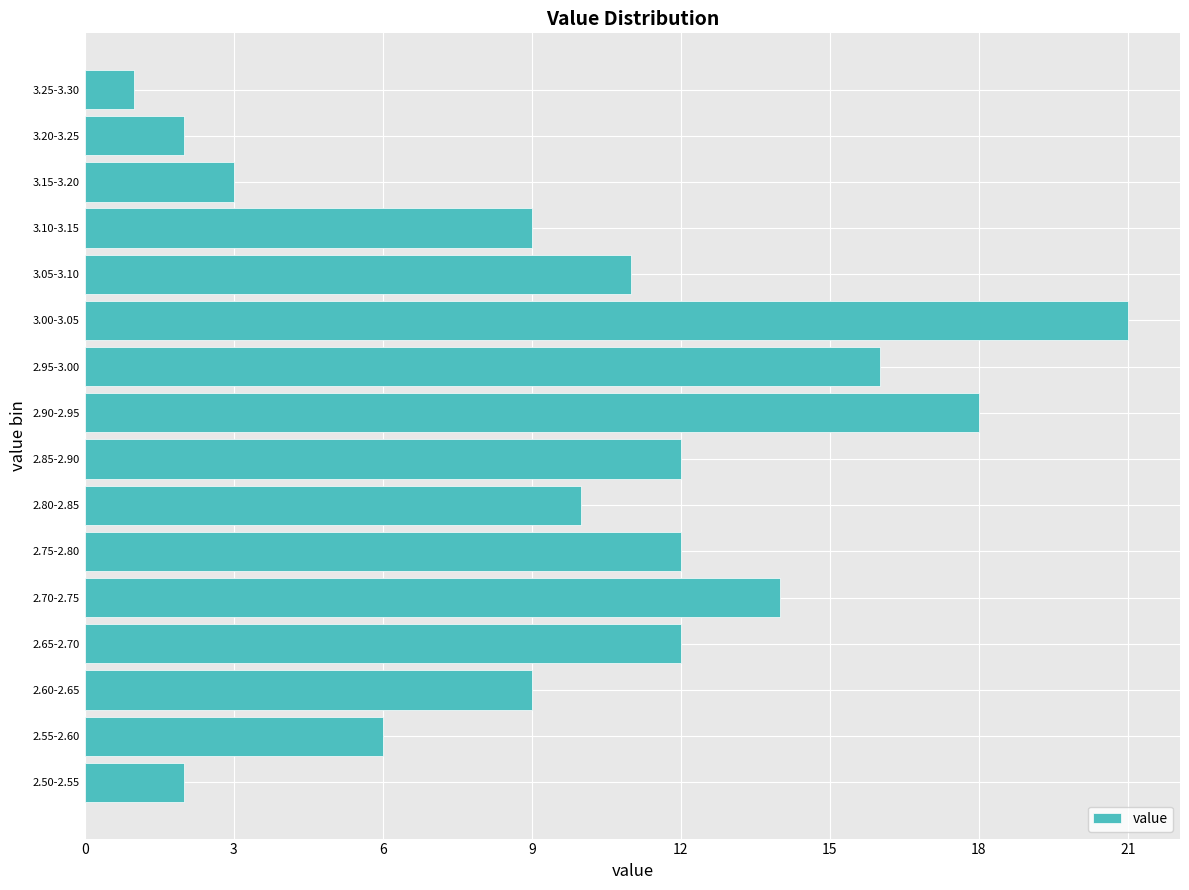

Reading bottom to top, extract all data points from this chart.

2	6	9	12	14	12	10	12	18	16	21	11	9	3	2	1